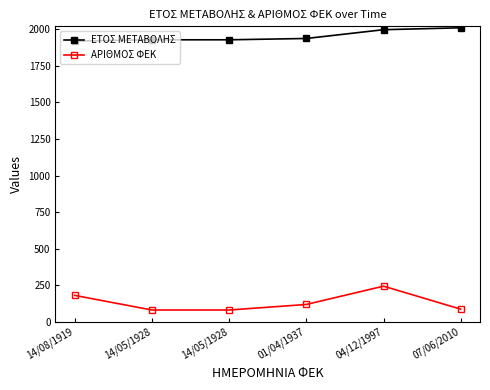

True or false: ΑΡΙΘΜΟΣ ΦΕΚ has a value of 53 at 14/05/1928.

False